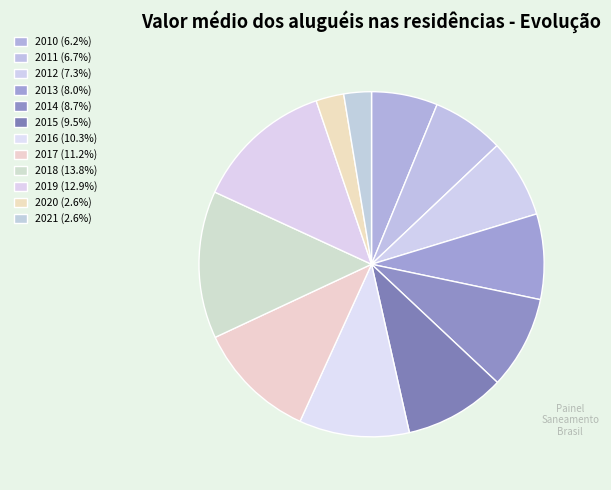

To the nearest percent, what portion does 2012 represent?

7%